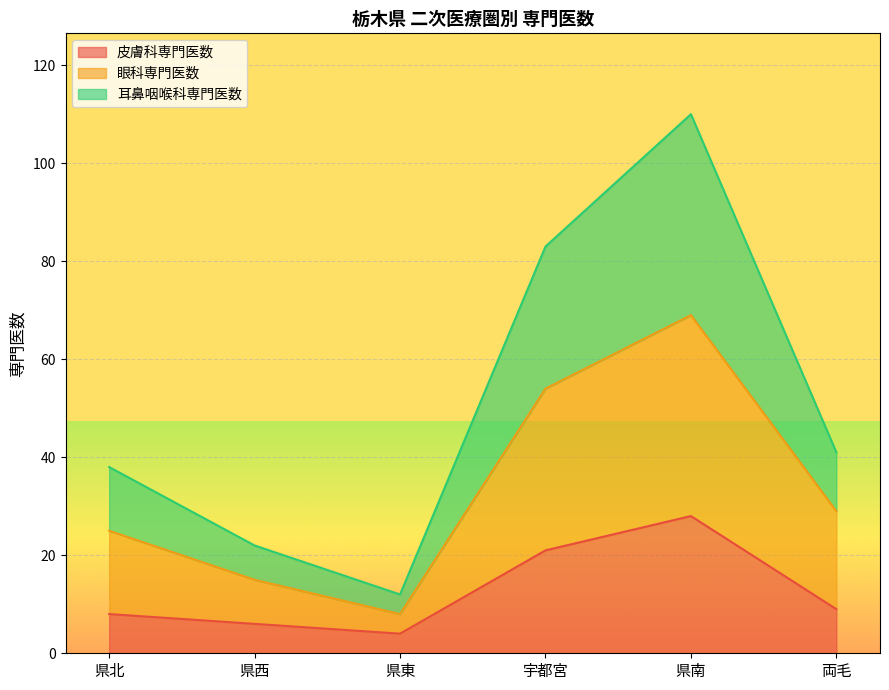

True or false: 眼科専門医数 and 皮膚科専門医数 cross at least once.

False